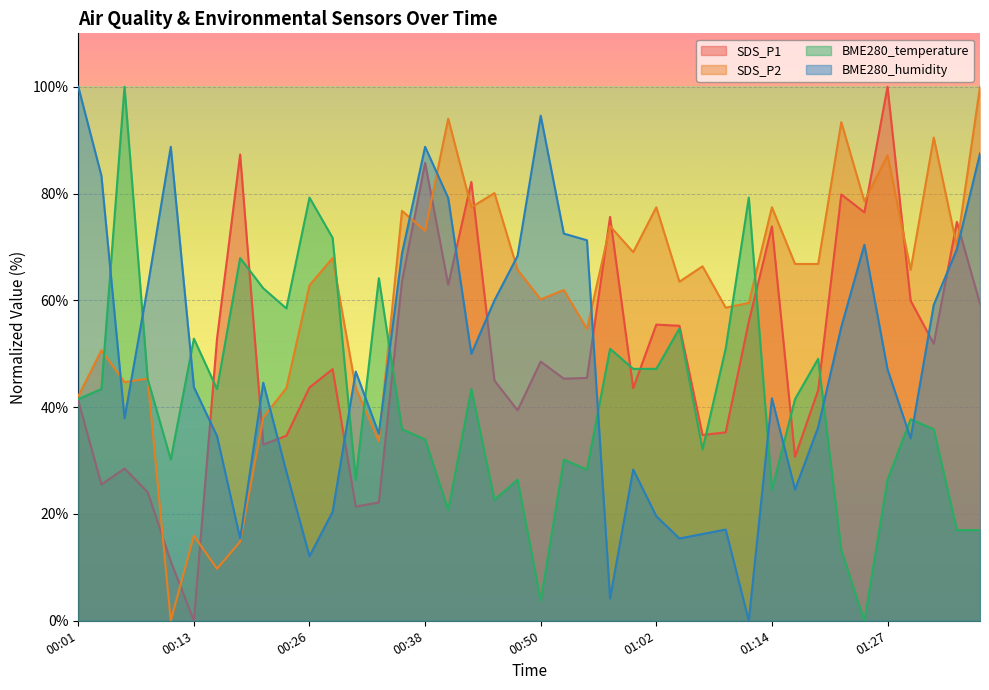

True or false: BME280_humidity has more than 1 points higher than both neighbors.

True